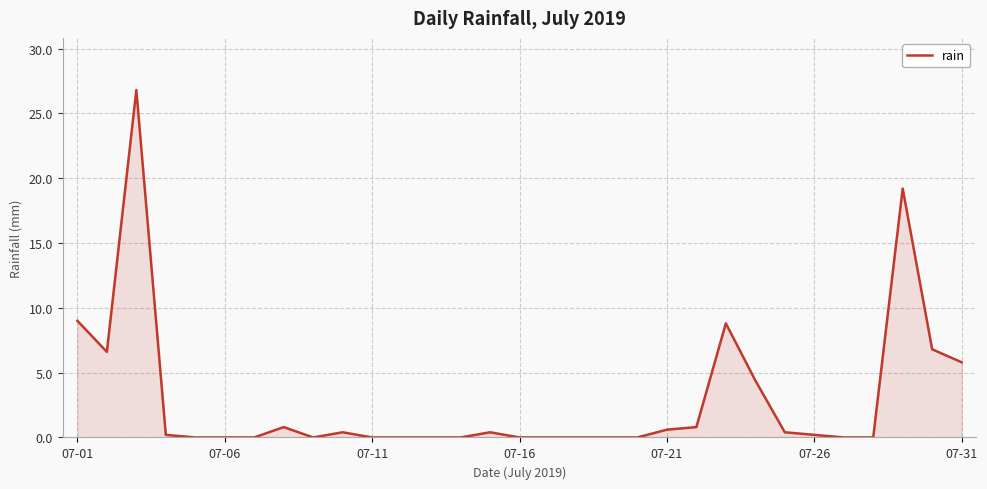

What is the difference between the maximum and minimum values?

26.8